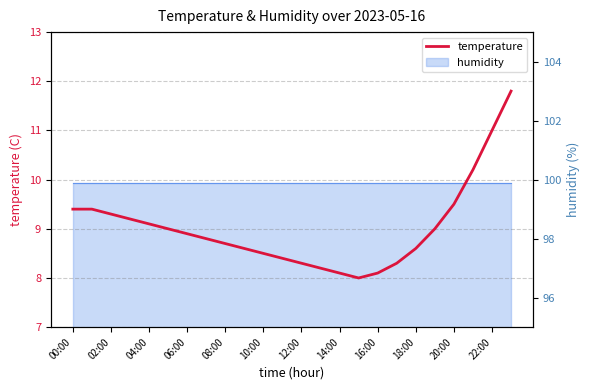

Count the number of categories in the chart.

24